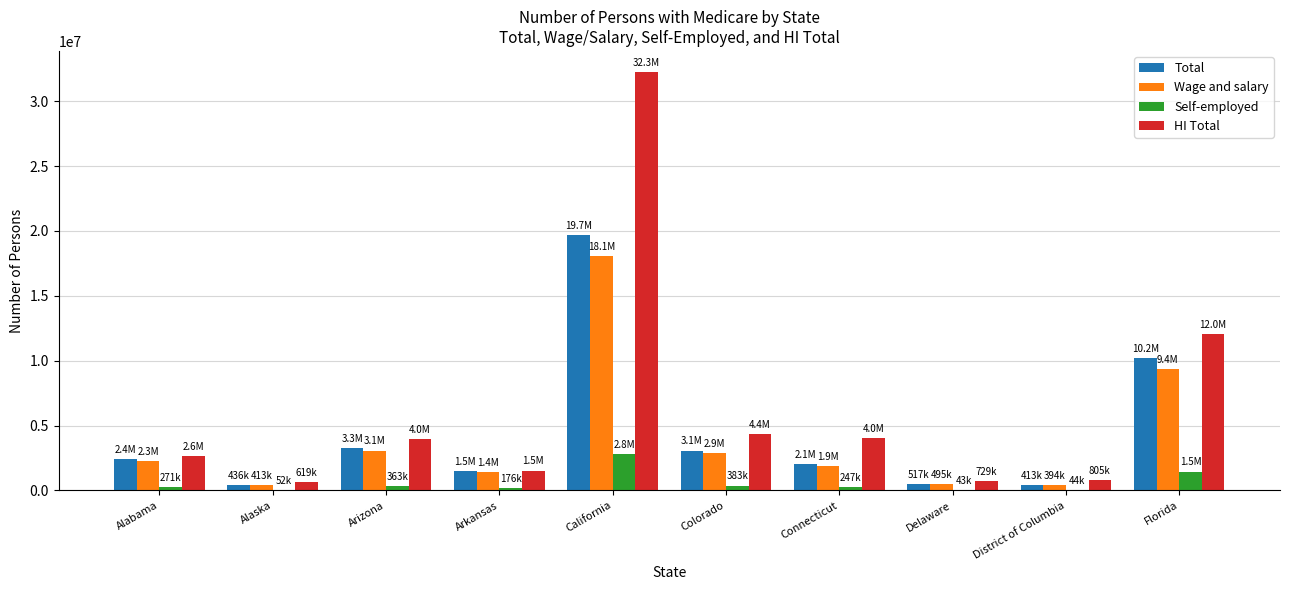

At which category is the sum across all series the highest?

California